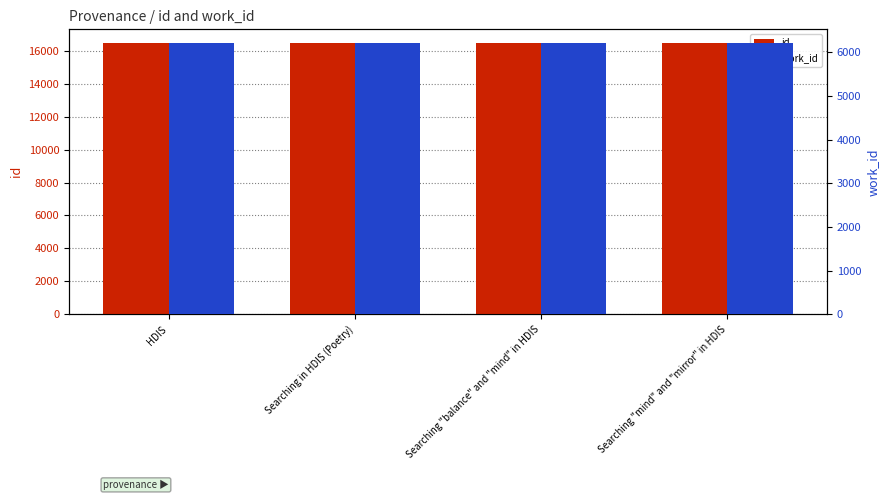

Which category has the highest value in the work_id series?

HDIS